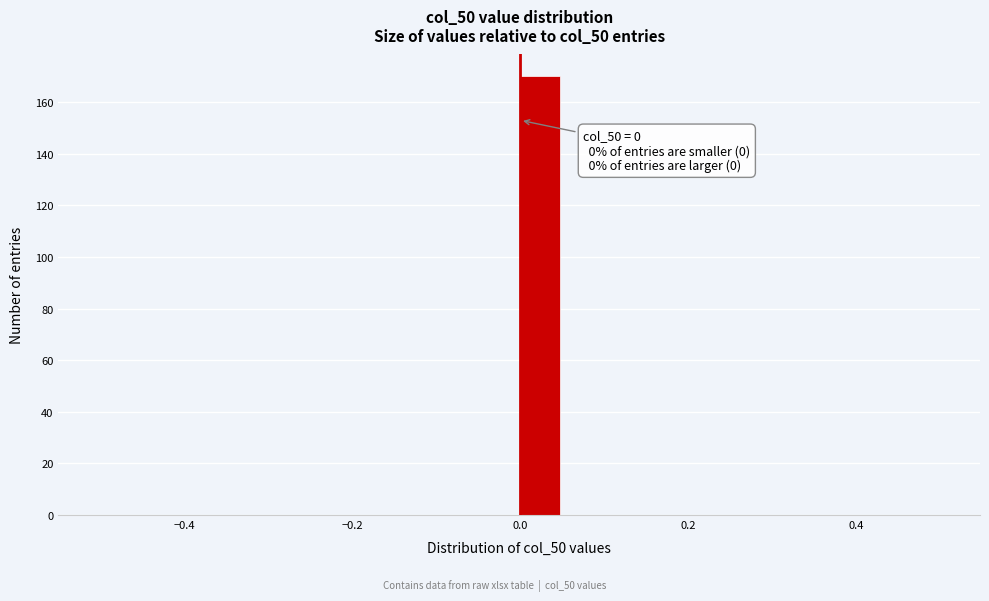

Around what value on the x-axis is the tallest bar? Give the approximate position of its centre, as read against the axis.

0.02